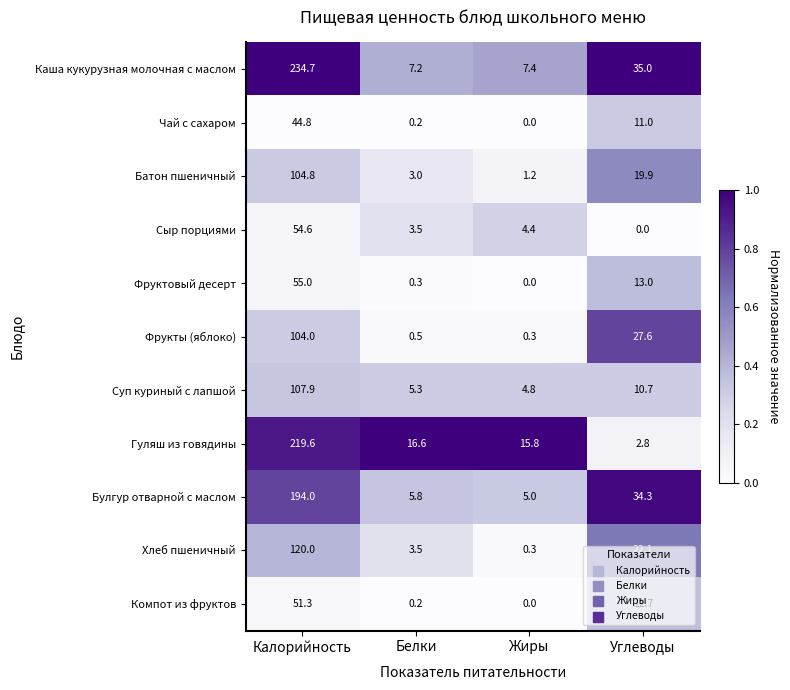

How many series are shown in this chart?

11